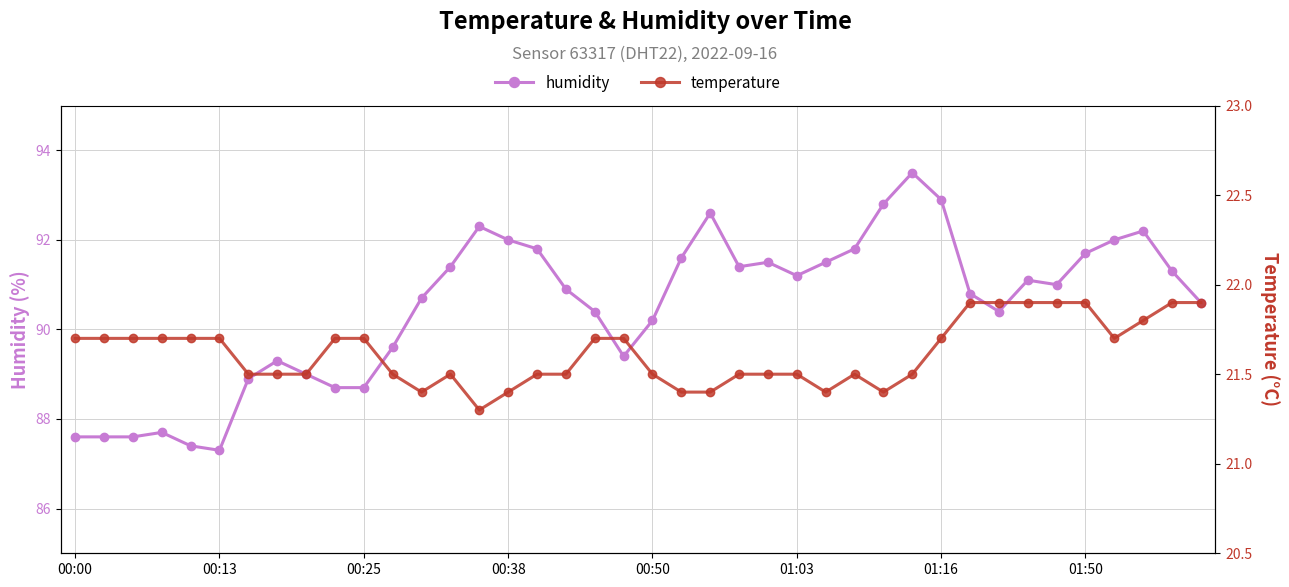

True or false: humidity has more than 1 interior local peaks.

True